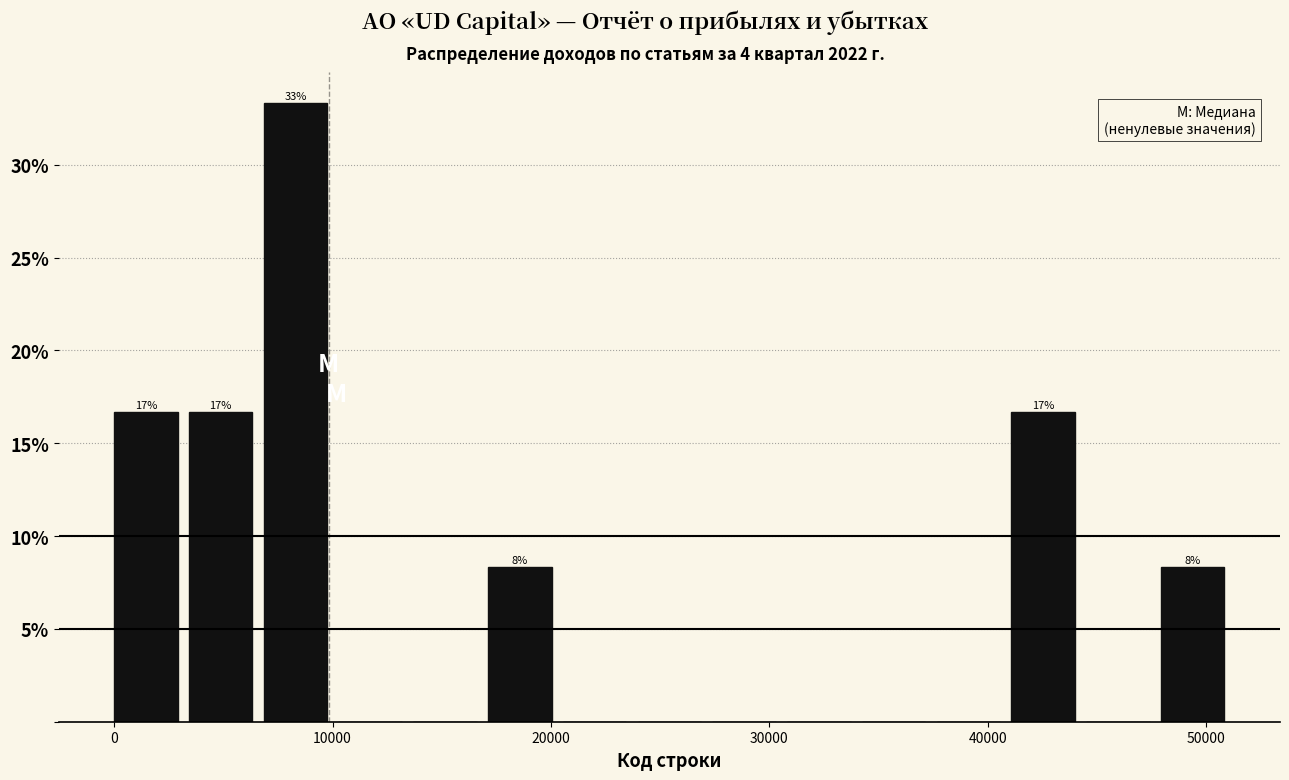

Around what value on the x-axis is the tallest bar? Give the approximate position of its centre, as read against the axis.

8000